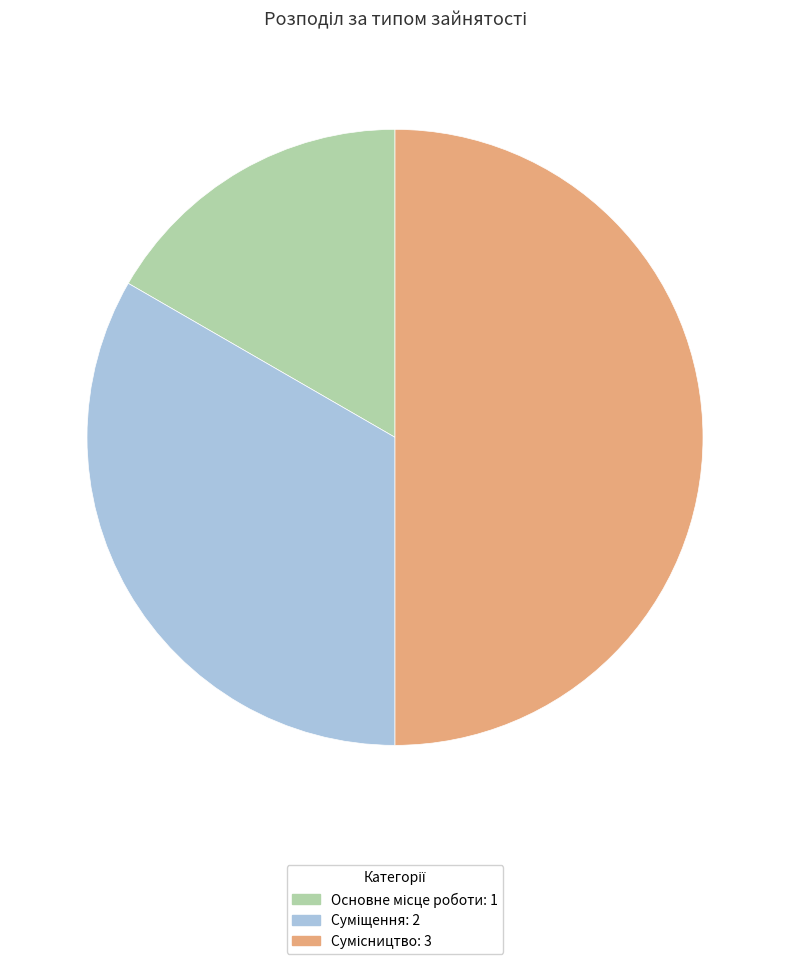

Which category has the biggest portion of the pie?

Сумісництво